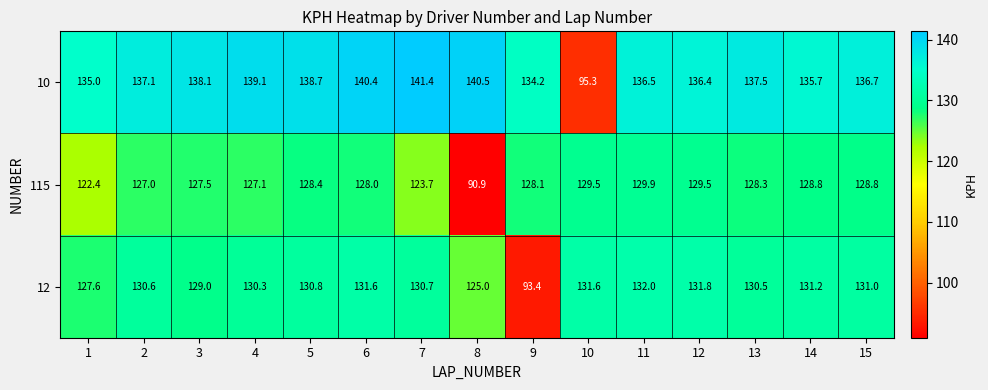

What is the sum of the 12 values at 8 and 13?

255.5